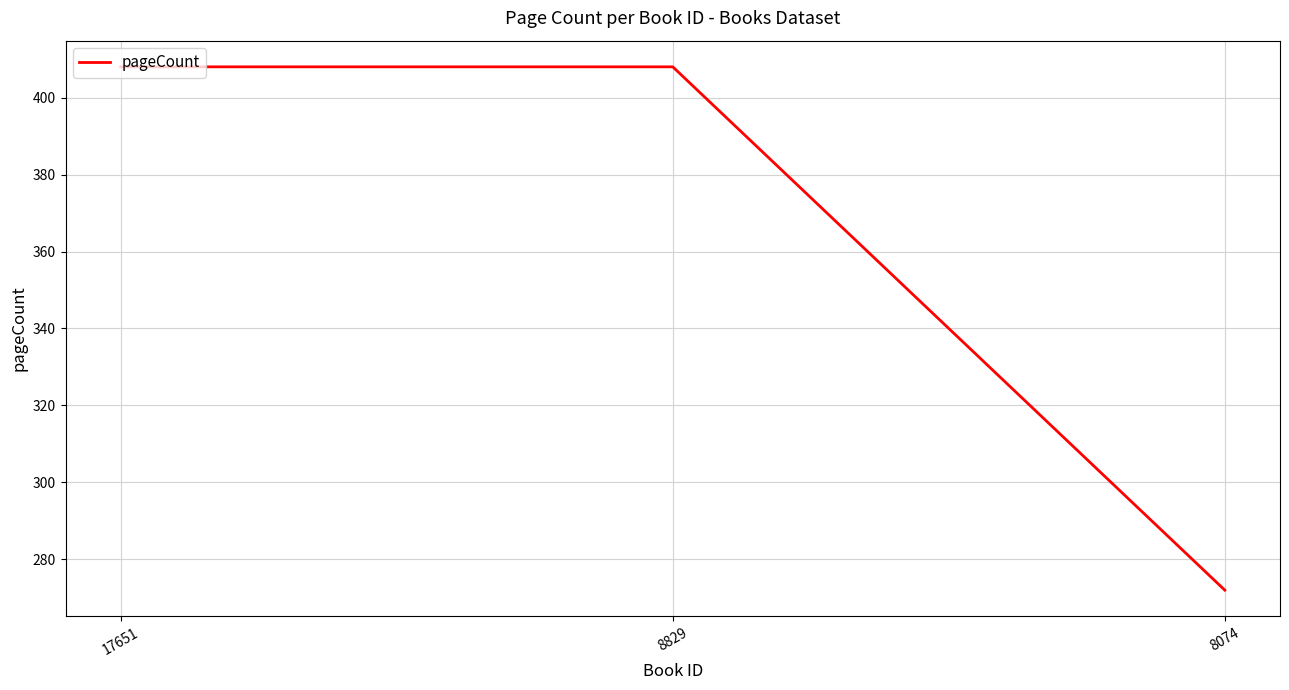

True or false: the data shows 408 at 17651.

True